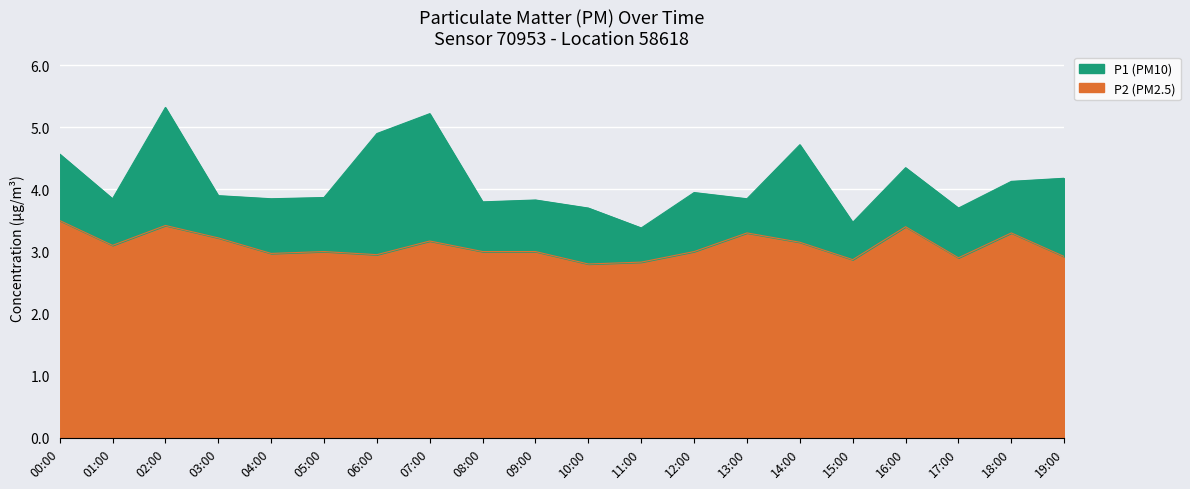

What value does the P2 series have at 19:00?

2.9